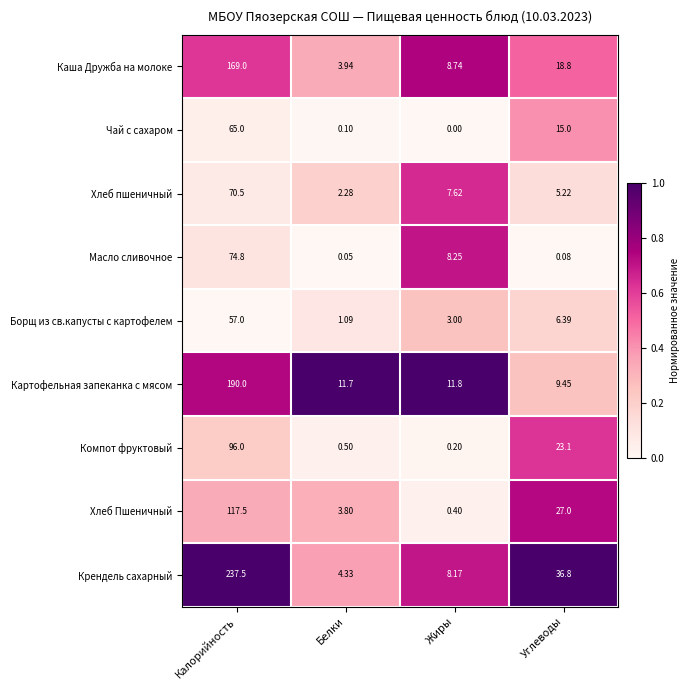

Rank the series by their maximum value, from highest to lowest.

Крендель сахарный, Картофельная запеканка с мясом, Каша Дружба на молоке, Хлеб Пшеничный, Компот фруктовый, Масло сливочное, Хлеб пшеничный, Чай с сахаром, Борщ из св.капусты с картофелем